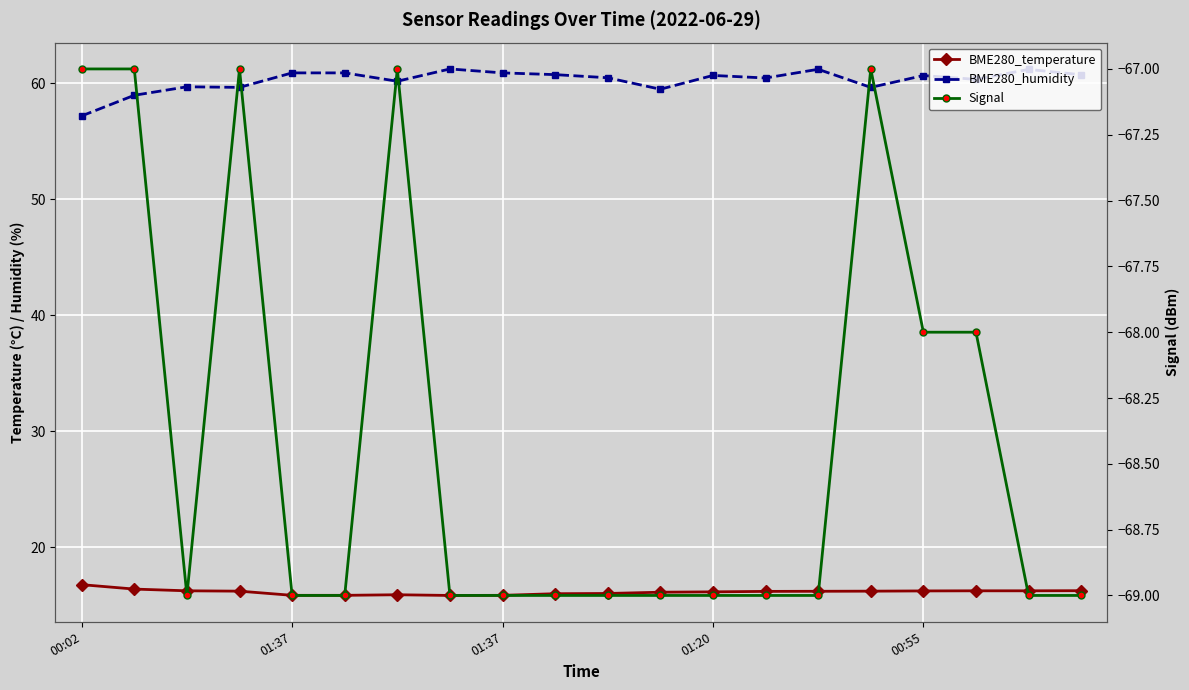

True or false: BME280_humidity and BME280_temperature intersect in this chart.

False